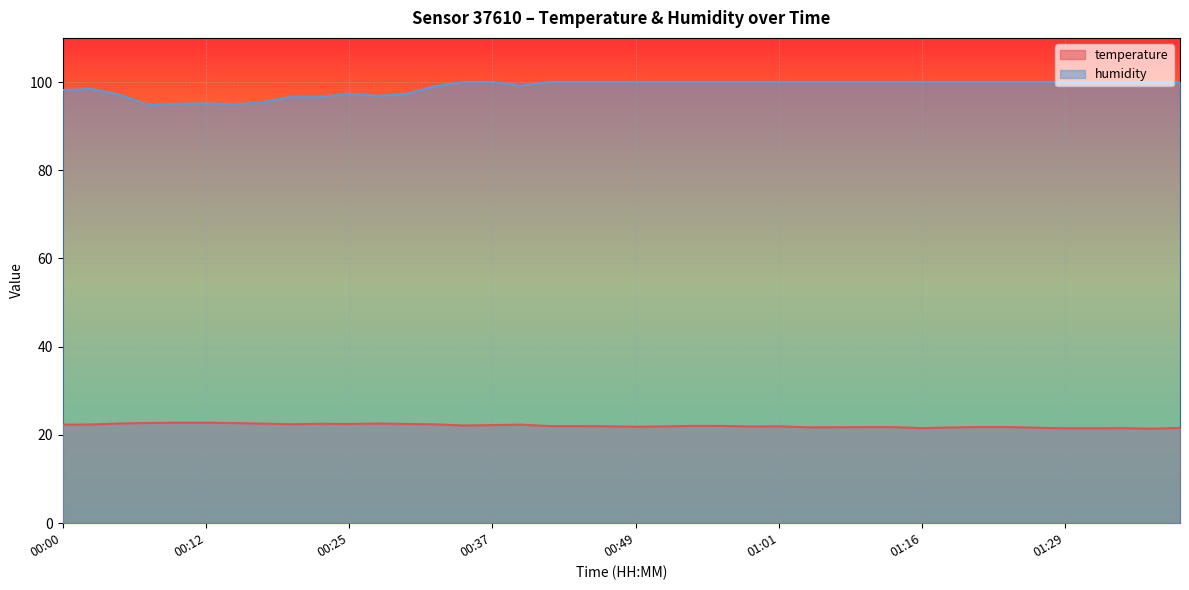

Is it true that temperature equals 12.9 at 01:19?

False